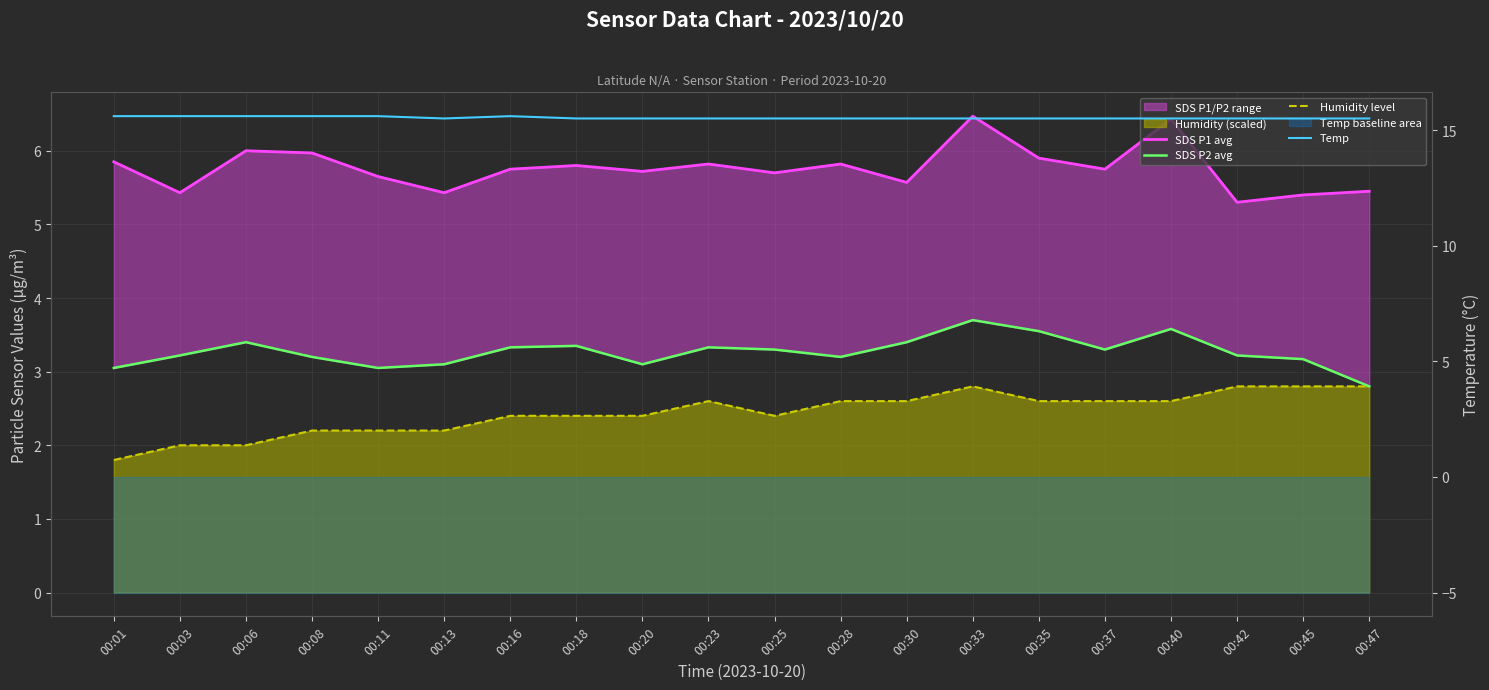

Rank the series at 00:40 from lowest to highest value.

Humidity level, SDS P2 avg, SDS P1 avg, Temp